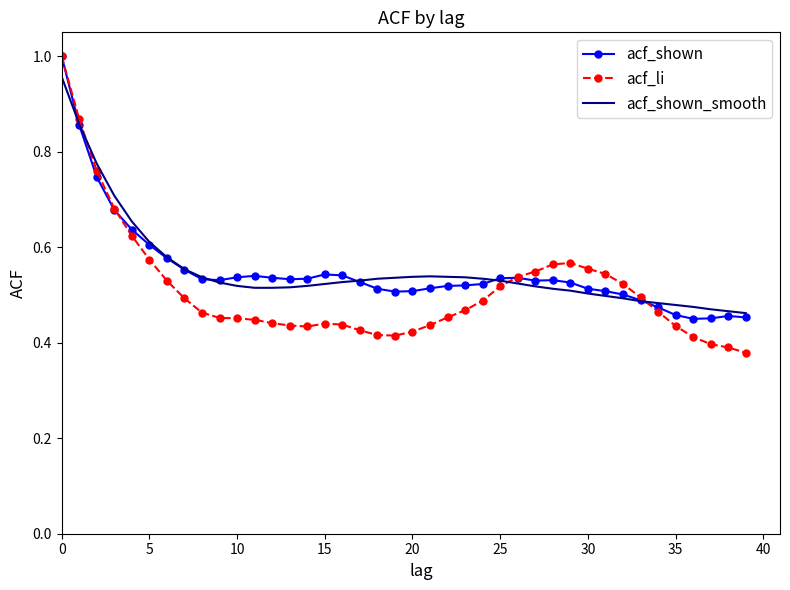

Which series has the widest spread of values?

acf_li